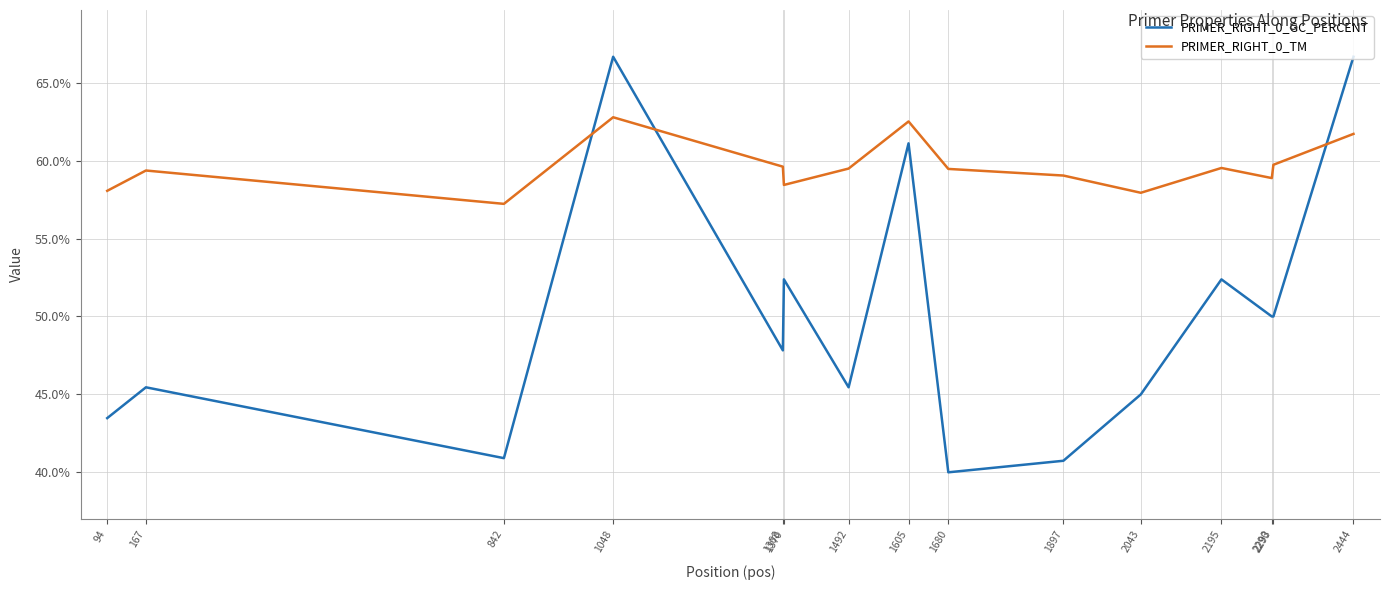

Where does the PRIMER_RIGHT_0_GC_PERCENT series first go above 47?

1048